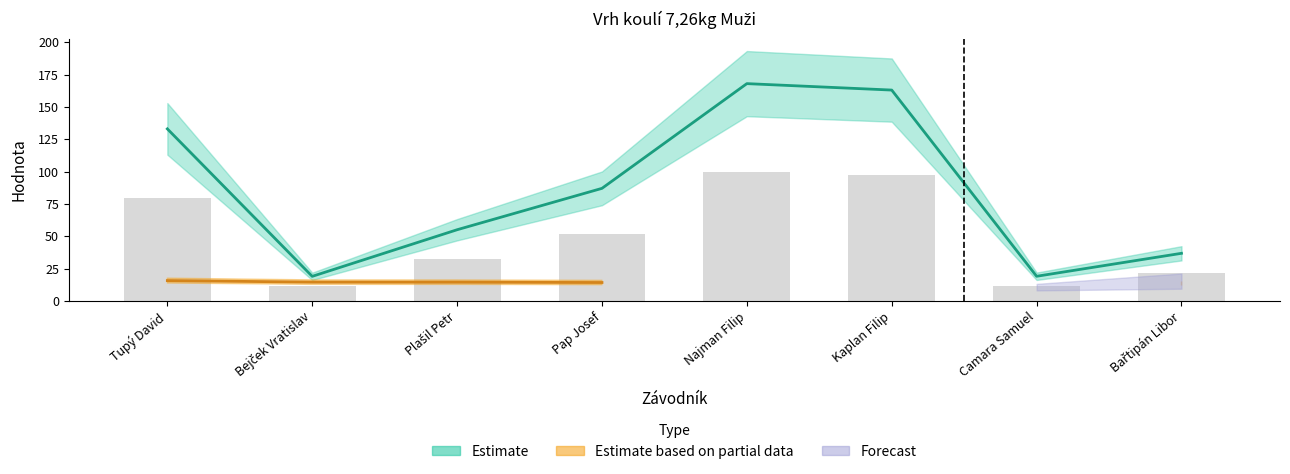

Rank the categories by value from lowest to highest.

Bejček Vratislav, Camara Samuel, Bařtipán Libor, Plašil Petr, Pap Josef, Tupý David, Kaplan Filip, Najman Filip